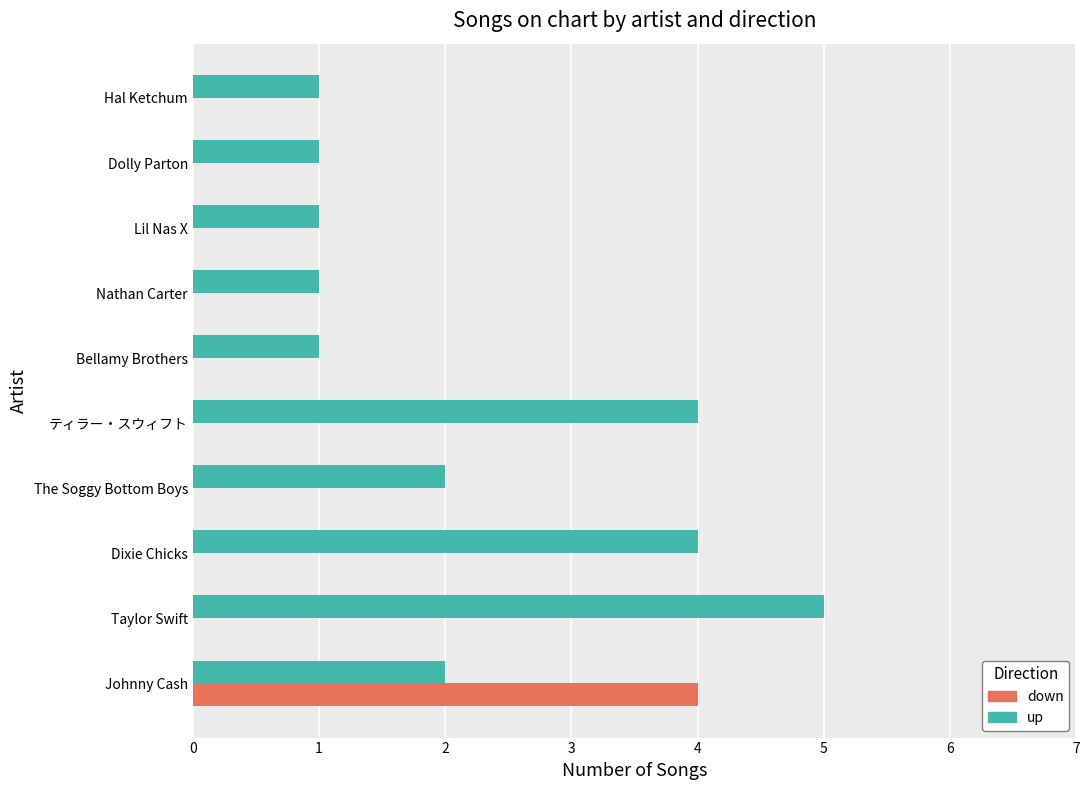

True or false: down has a value of 2 at Hal Ketchum.

False